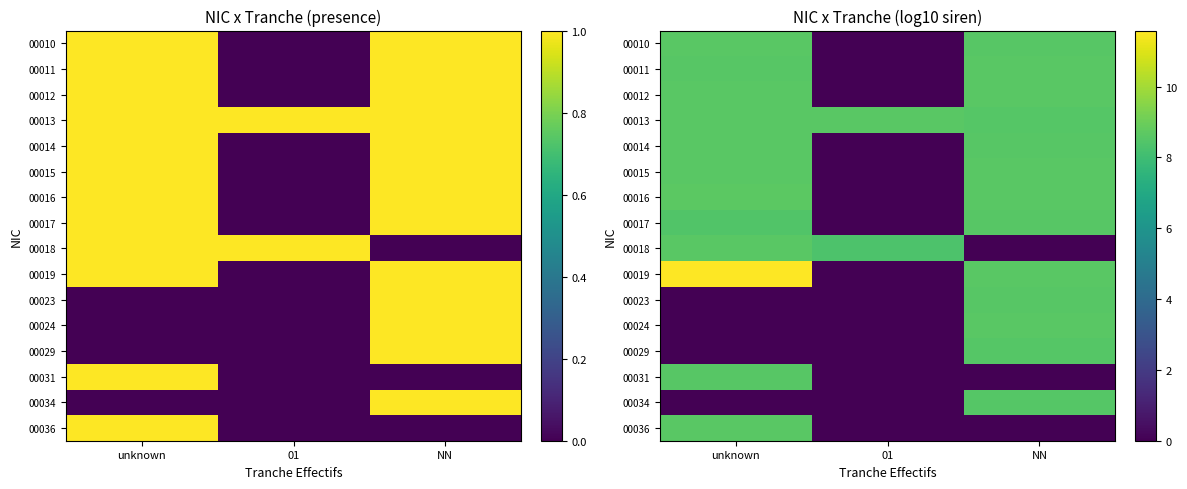

Rank the categories by 00017 value from lowest to highest.

01, unknown, NN